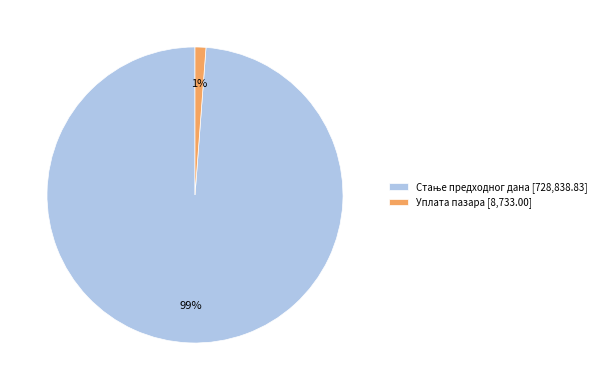

What percentage is the Уплата пазара [8,733.00] slice, to the nearest percent?

1%